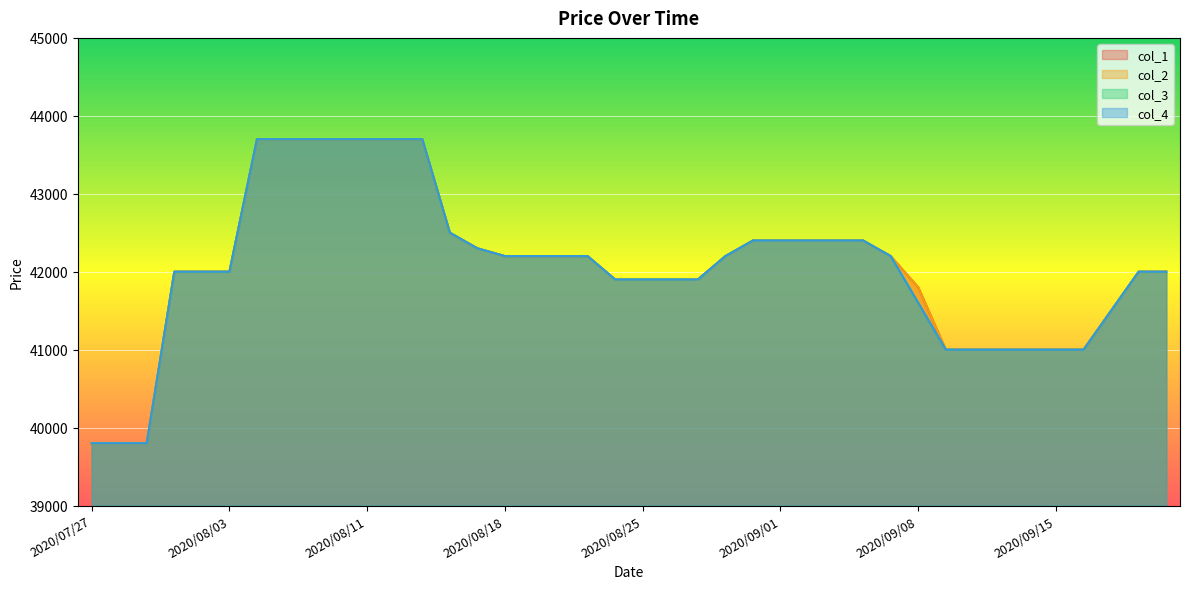

What is the average value of the col_1 series?

42055